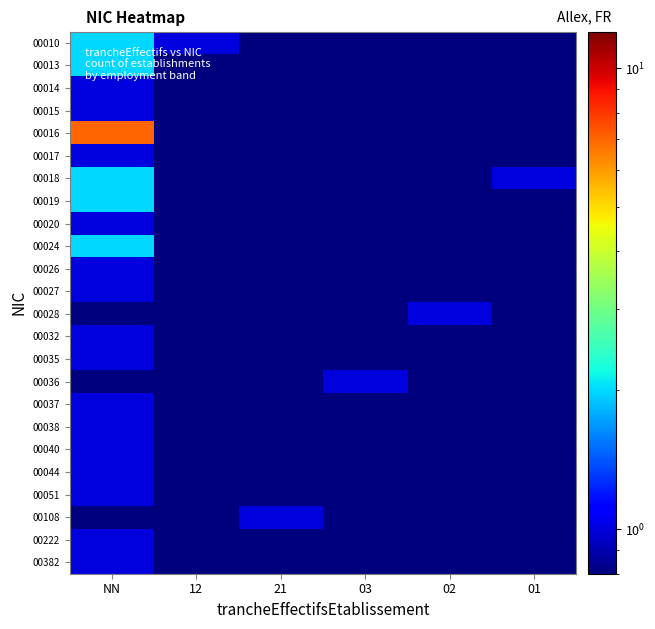

Between 03 and NN, which is larger?

NN